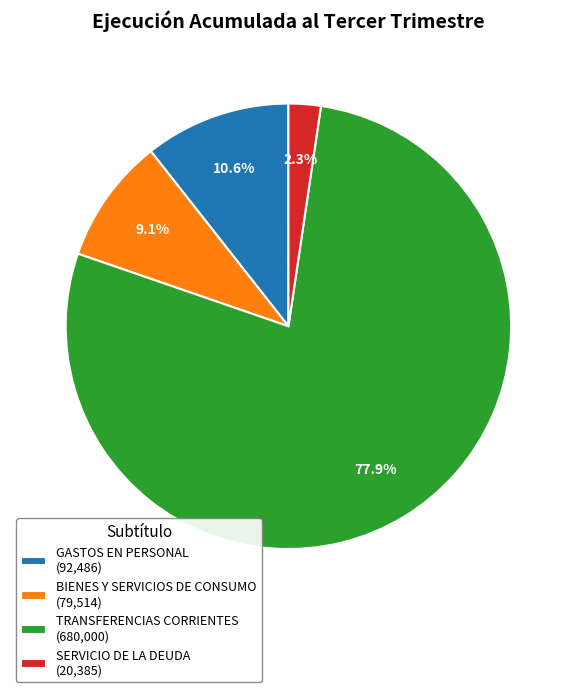

Which category has the smallest portion of the pie?

SERVICIO DE LA DEUDA